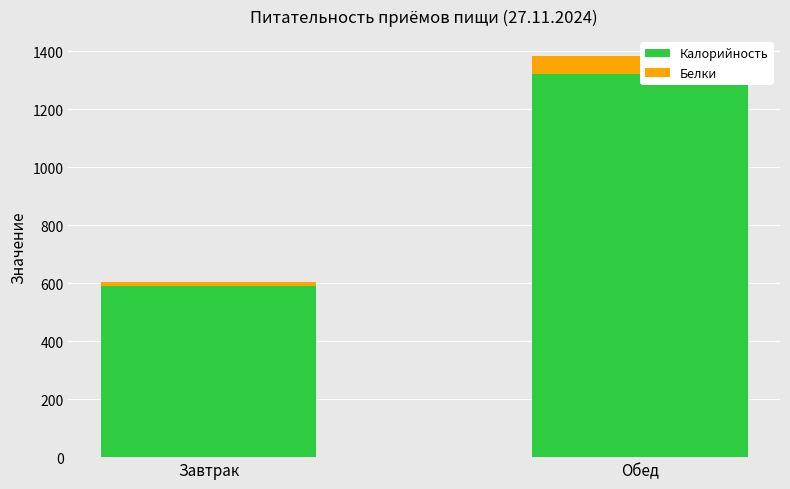

At which category is the sum across all series the highest?

Обед